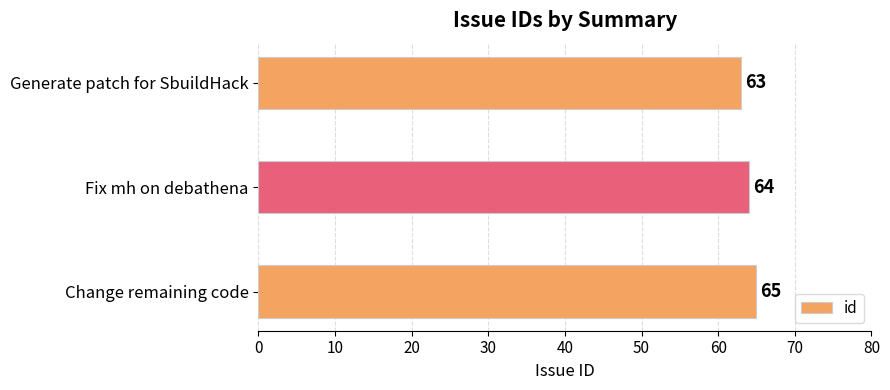

What is the sum of the values at Change remaining code and Fix mh on debathena?

129